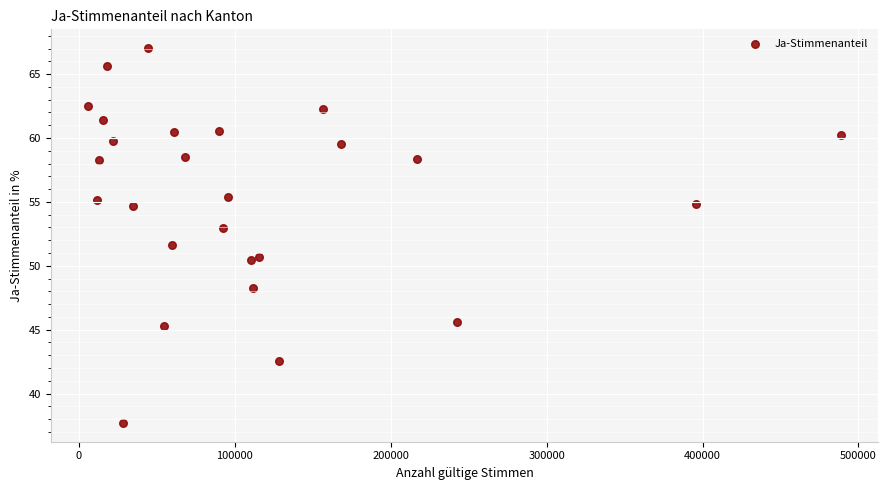

What Y value in the scatter plot is closest to 52?

51.6